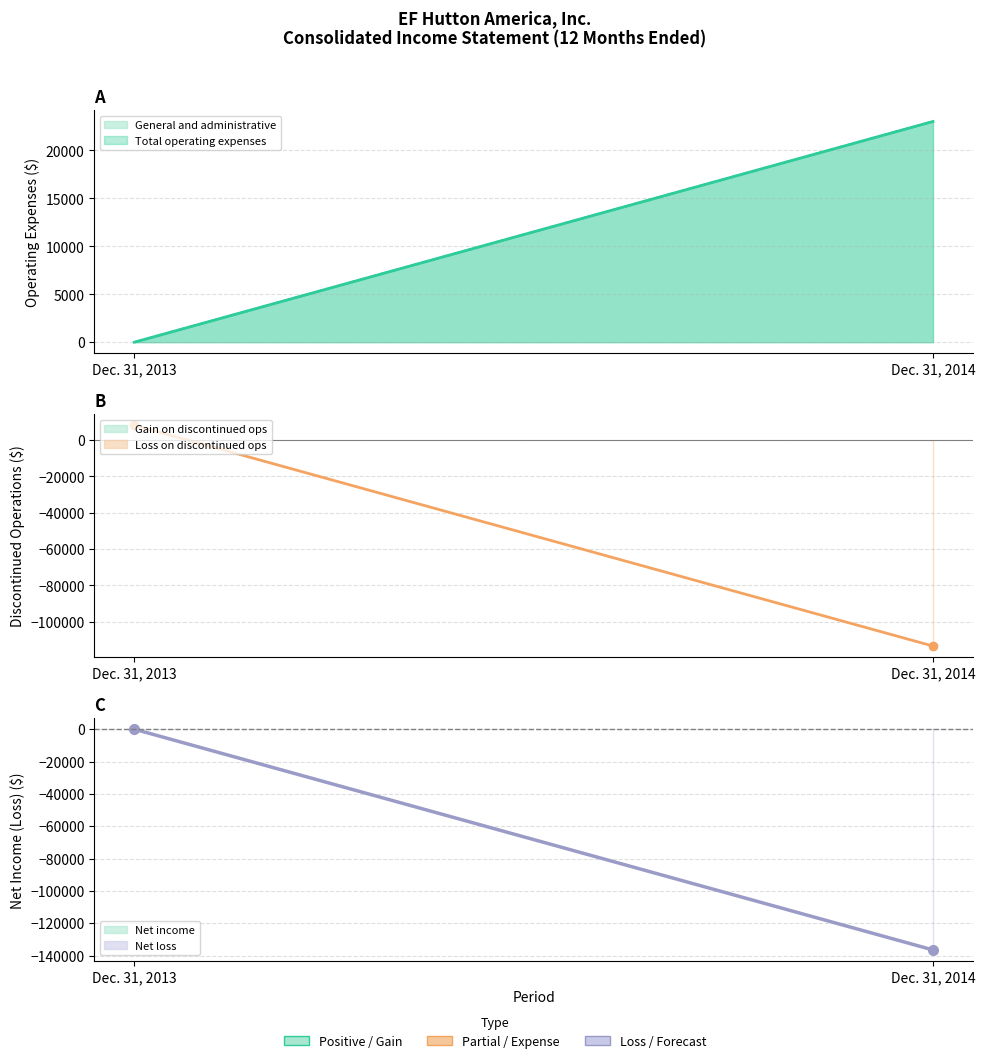

What is the sum of the General and administrative values at Dec. 31, 2014 and Dec. 31, 2013?

23021